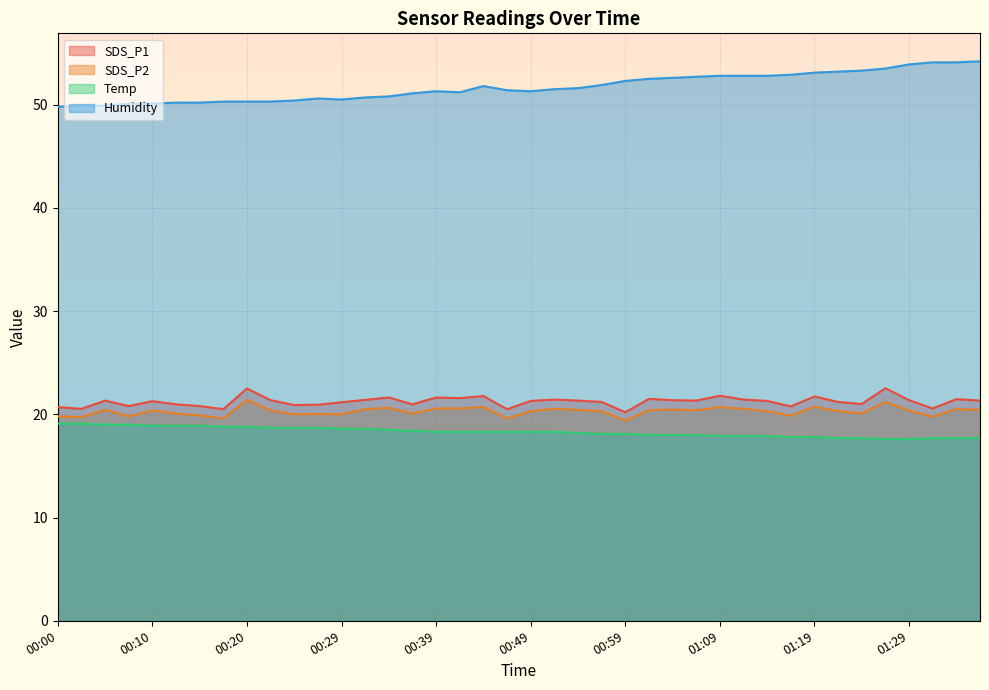

What is the value of the SDS_P2 point at the 32nd from the left?

19.9